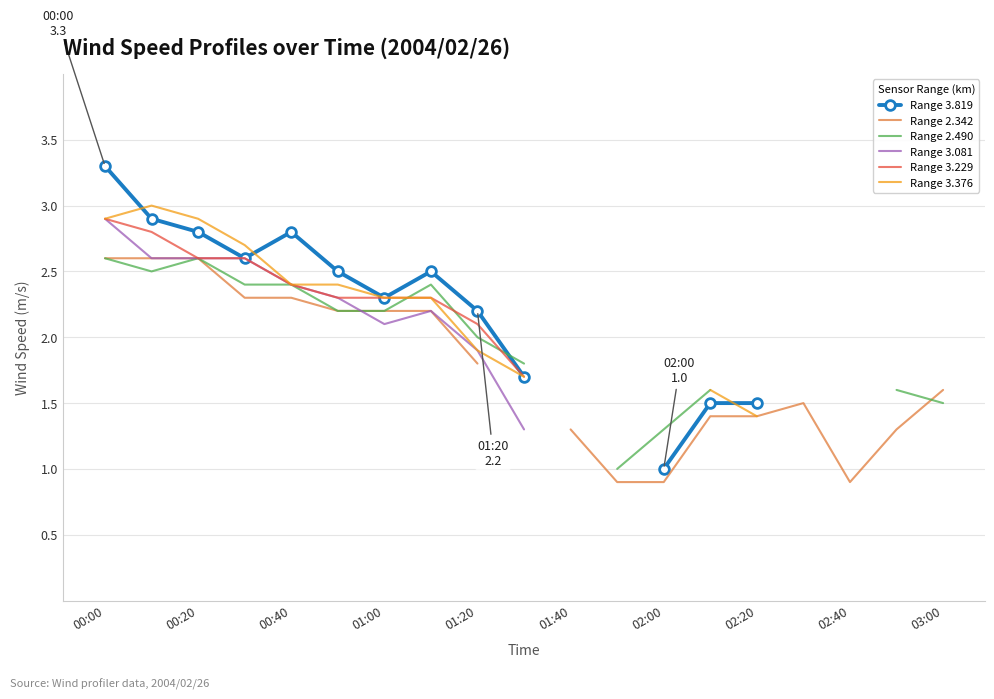

What is the difference between the highest and lowest values at 13?

0.2